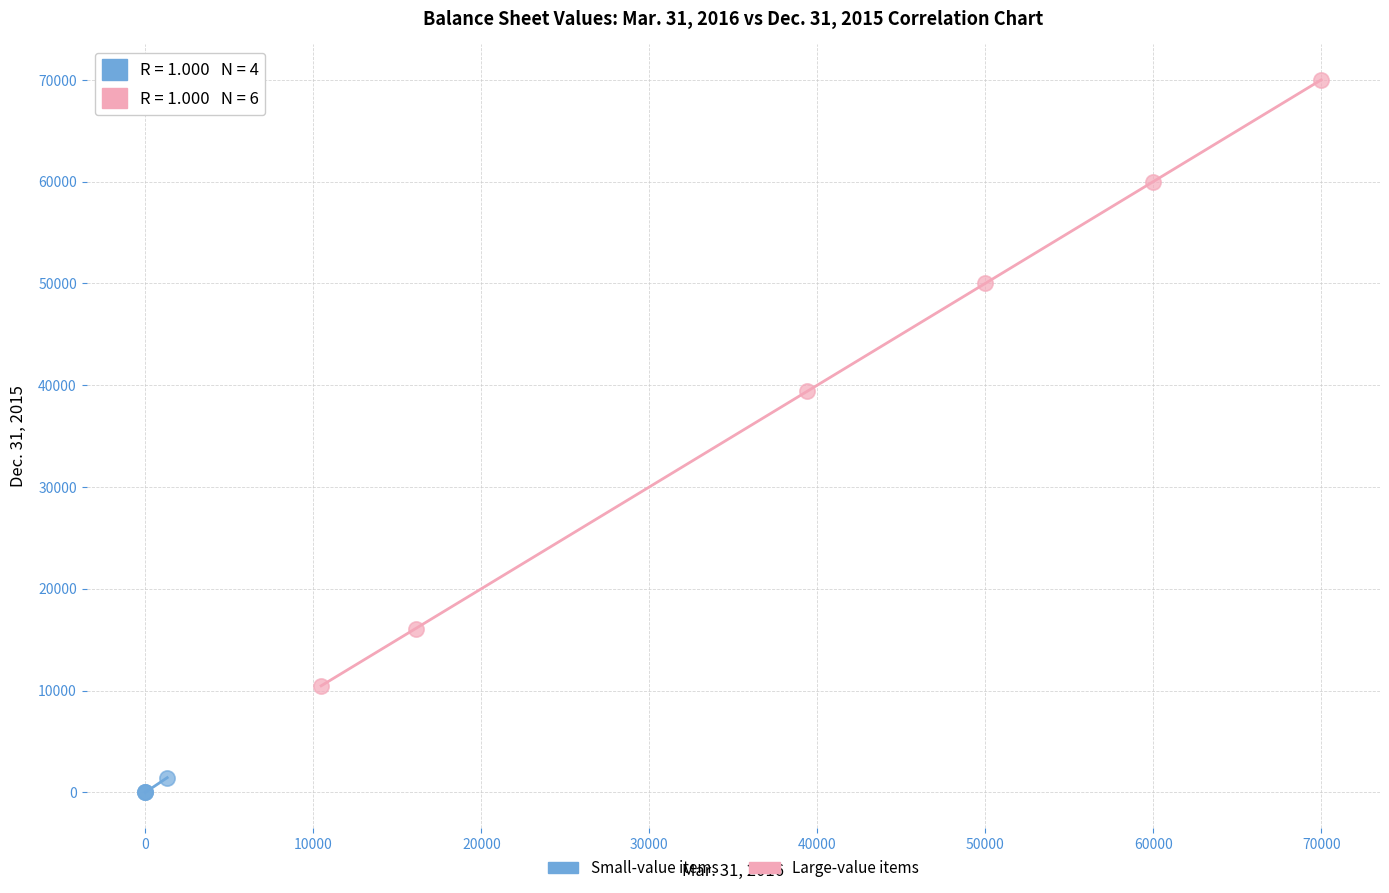

Which series reaches the maximum Y coordinate?

Large-value items